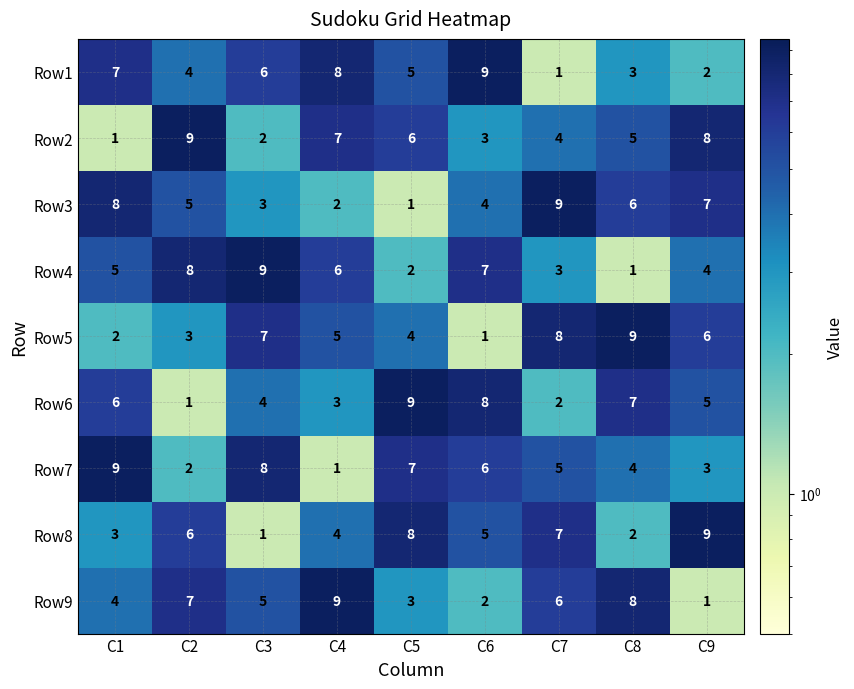

Count the Row4 values in the range 3 to 7.

5